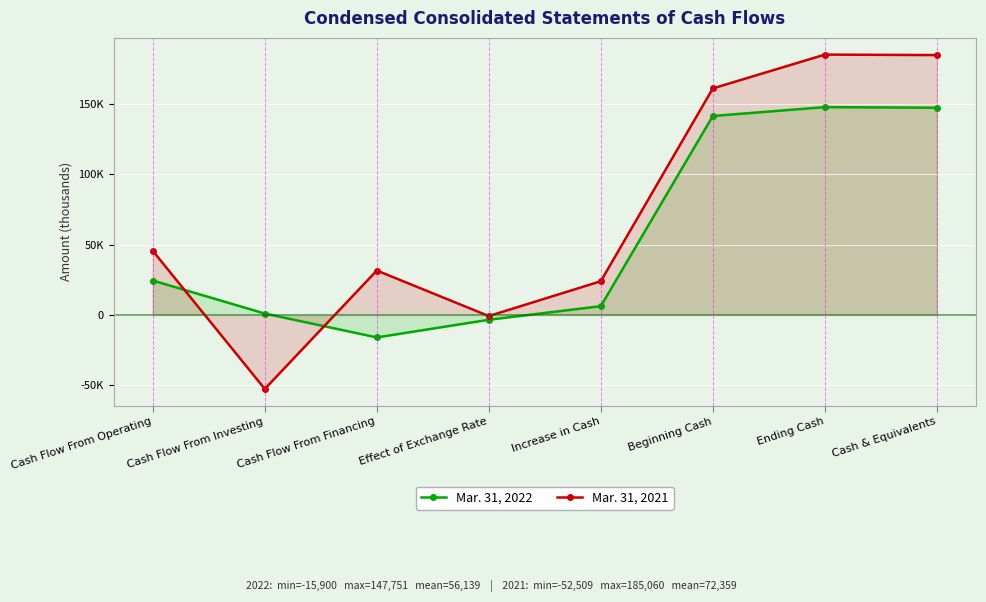

True or false: Mar. 31, 2021 has more than 0 interior local peaks.

True